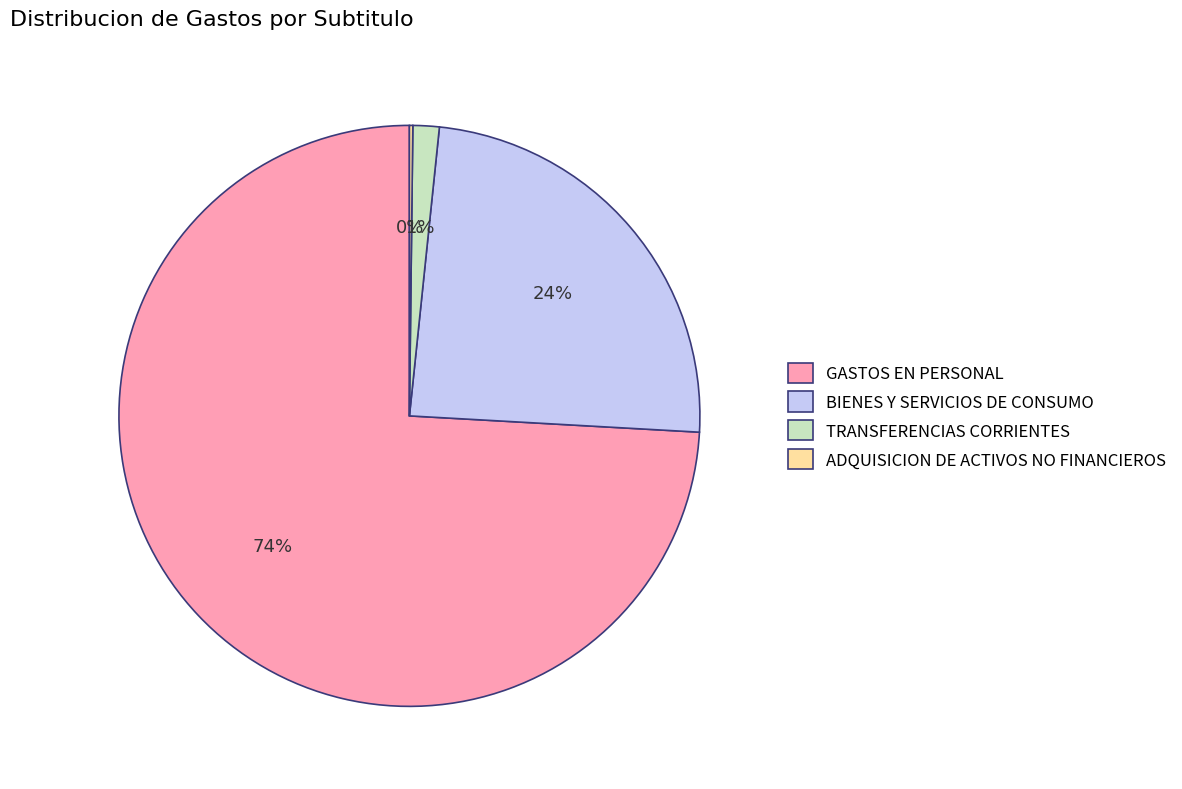

Do GASTOS EN PERSONAL and TRANSFERENCIAS CORRIENTES together represent more than half of the pie?

Yes